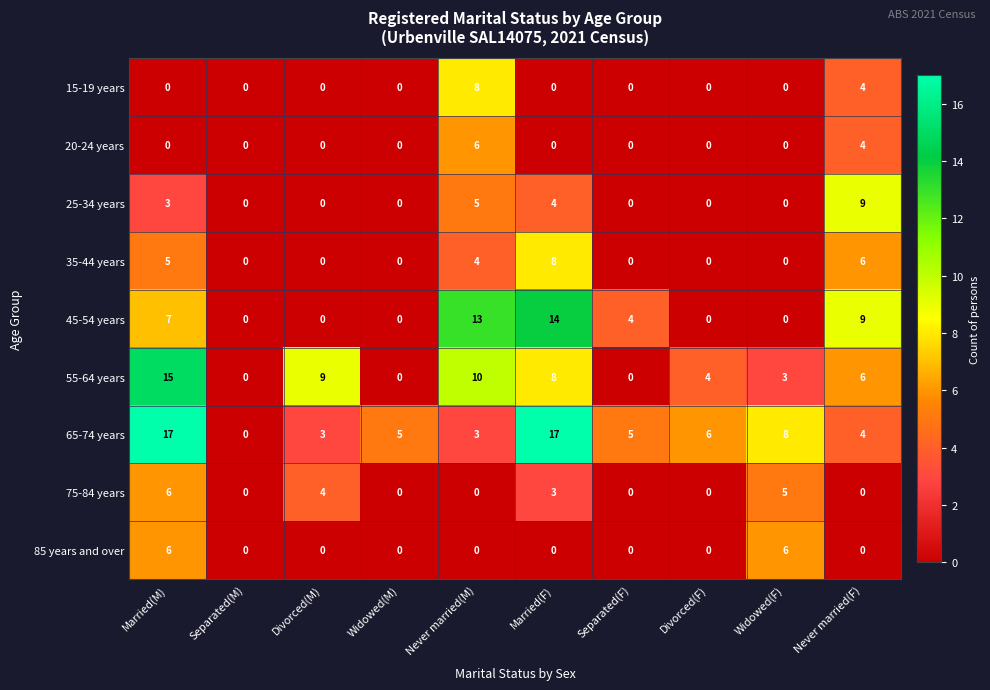

What is the difference between the maximum and minimum values in the 65-74 years series?

17